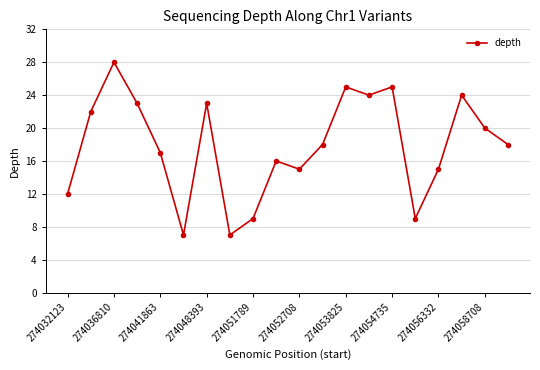

Reading left to right, transcribe all the data shown in this chart.

12	22	28	23	17	7	23	7	9	16	15	18	25	24	25	9	15	24	20	18